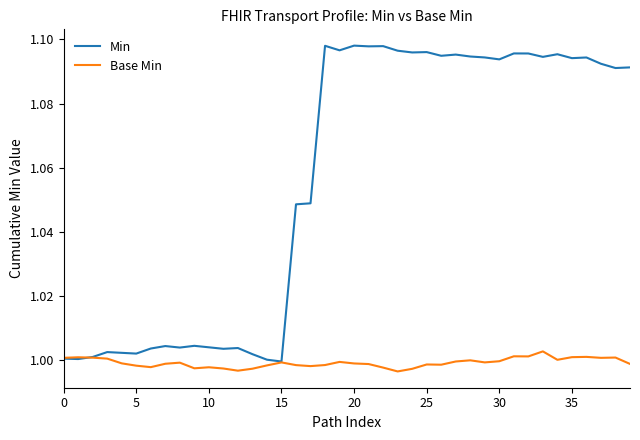

Rank the series by their average value, from lowest to highest.

Base Min, Min